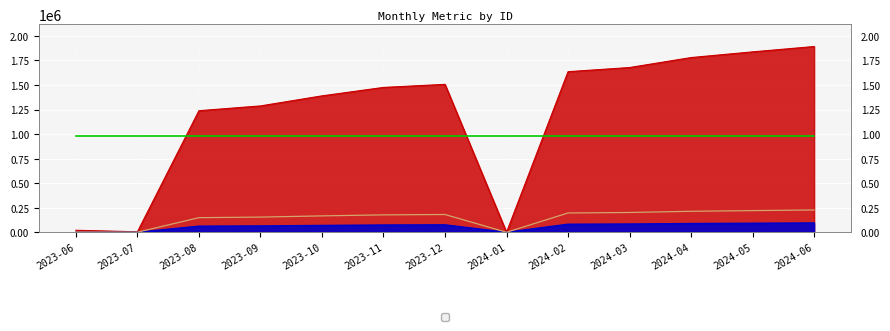

The chart shows a value of 1635122 at 2024-02. True or false?

True